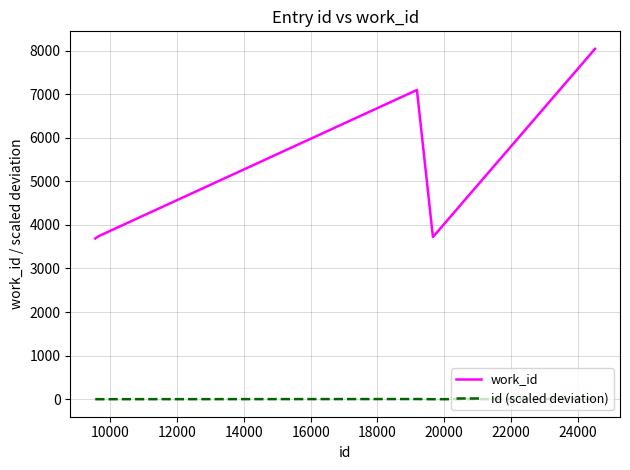

What is the maximum value shown in the chart?

8041.0